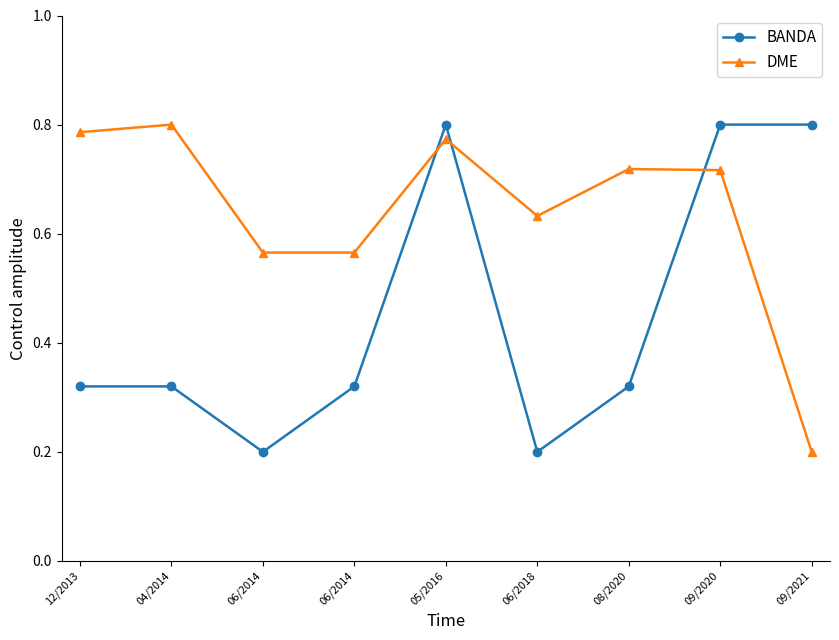

What is the difference between the second highest and second lowest values in the BANDA series?

0.6